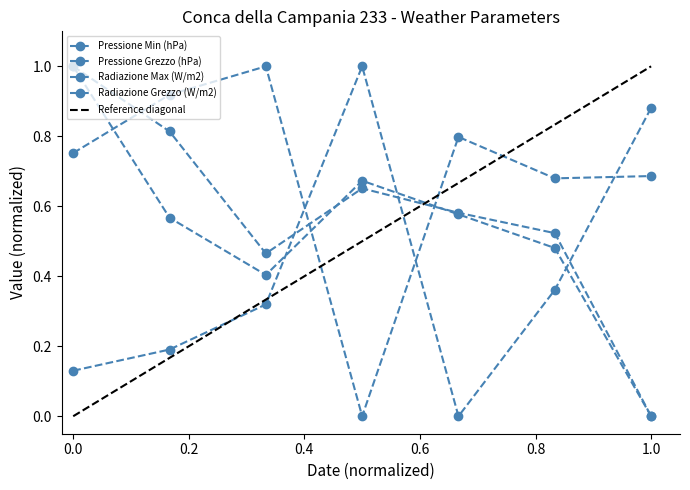

True or false: Radiazione Grezzo (W/m2) and Pressione Min (hPa) intersect in this chart.

True